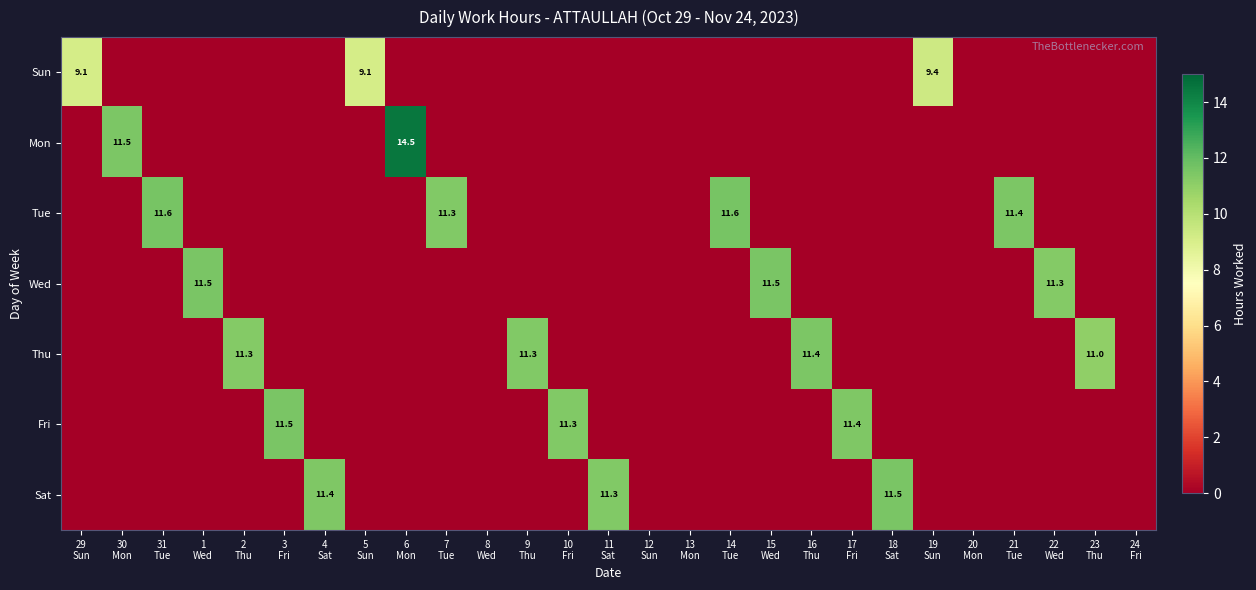

True or false: Wed has a value of -7.8 at 13 Mon.

False